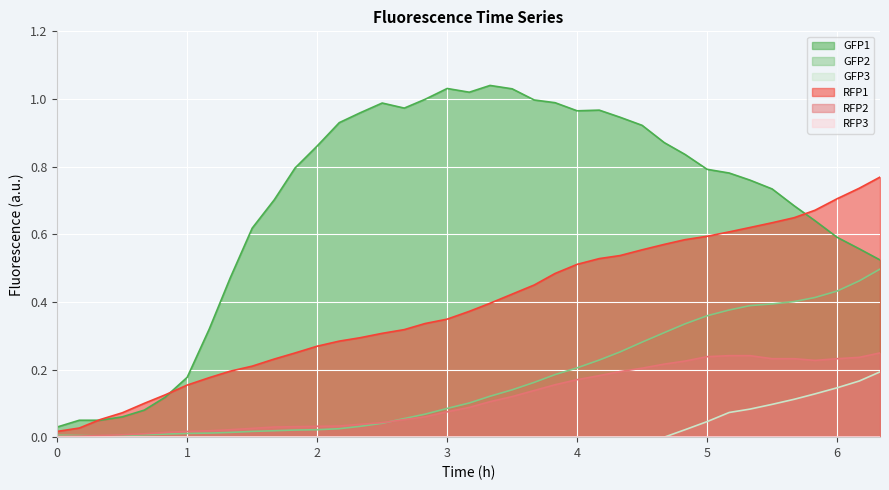

Is the value of GFP3 at 2.67 greater than the value of GFP1 at 5.83?

No